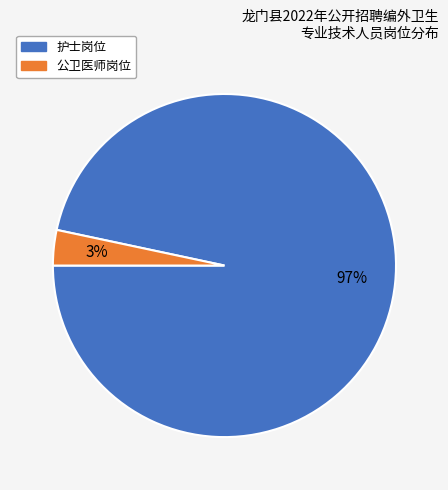

To the nearest percent, what is the average slice percentage?

50%